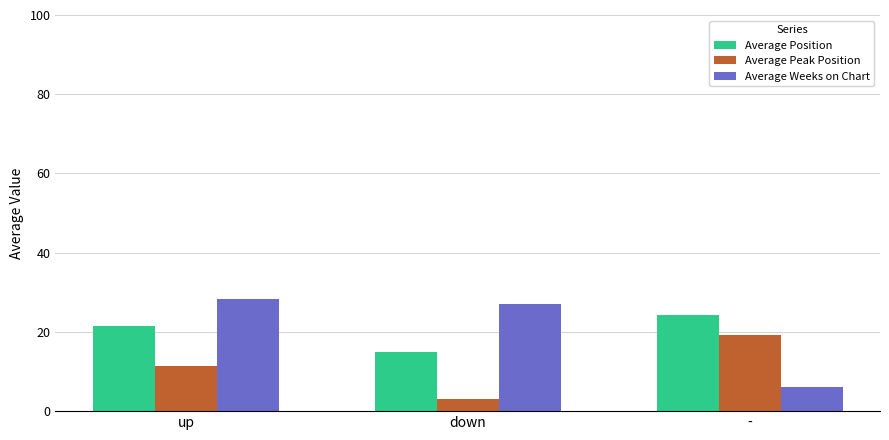

At which category does the chart reach its minimum across all series?

down